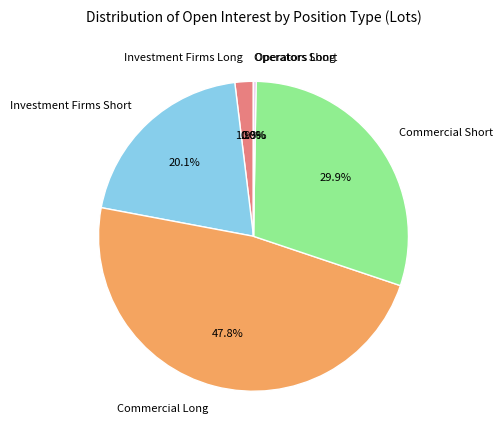

Which category has the biggest portion of the pie?

Commercial Long